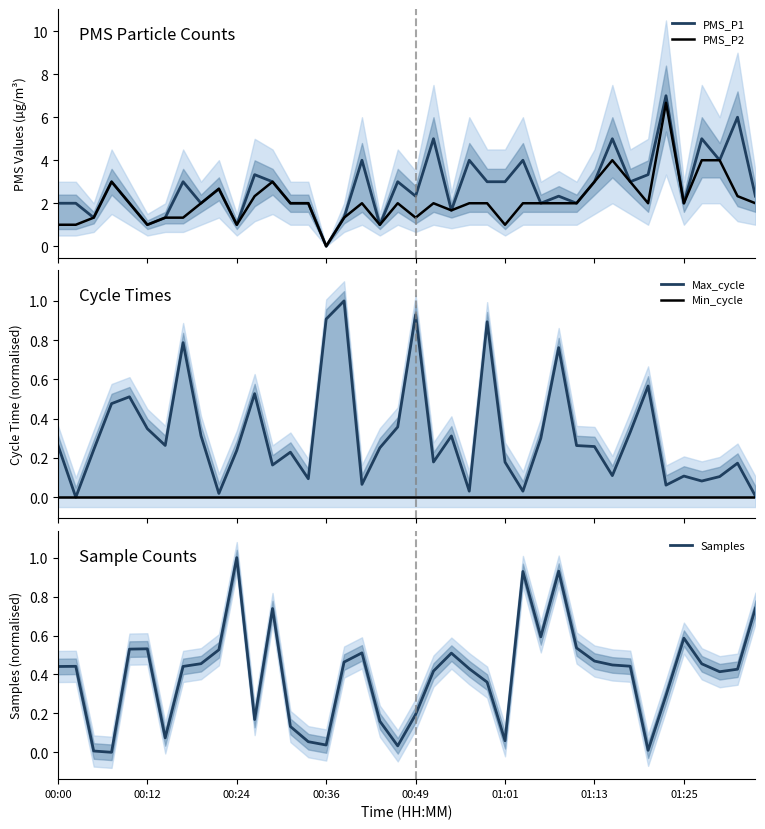

True or false: Samples has more than 1 interior local peaks.

True